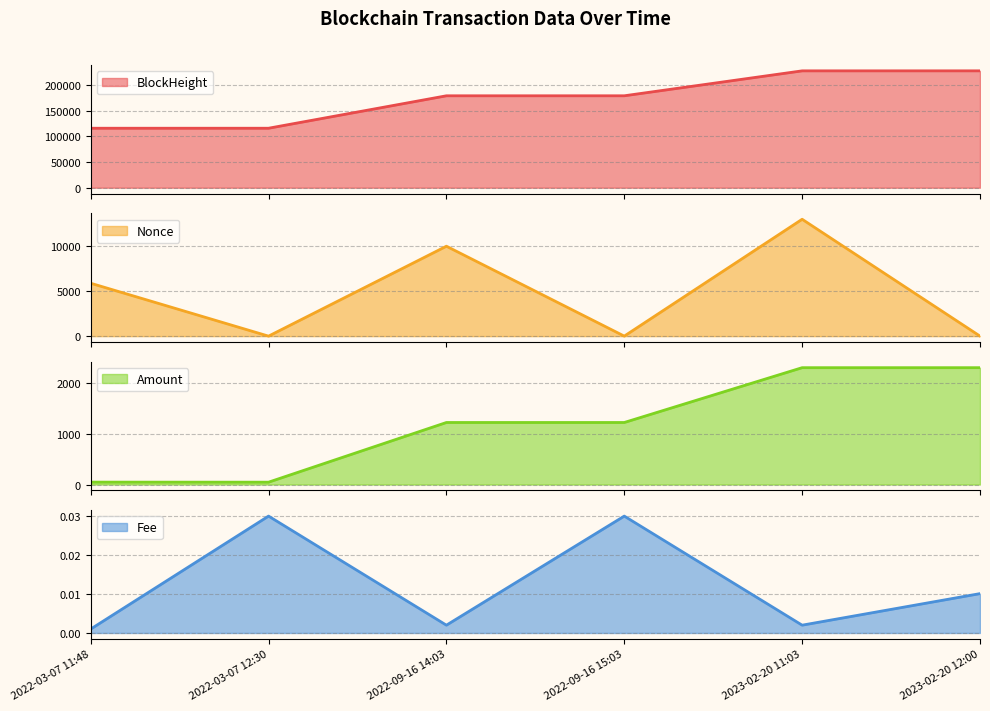

How many series are shown in this chart?

4